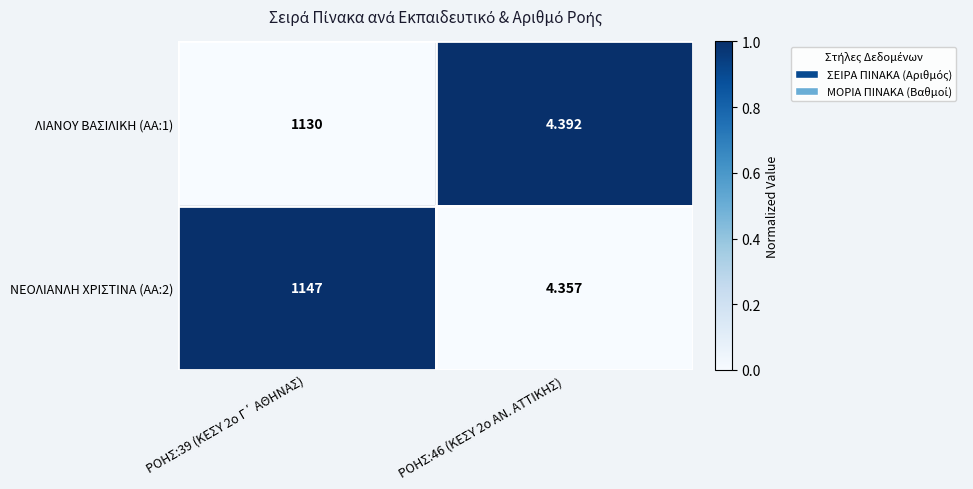

How many data points does each series have?

2